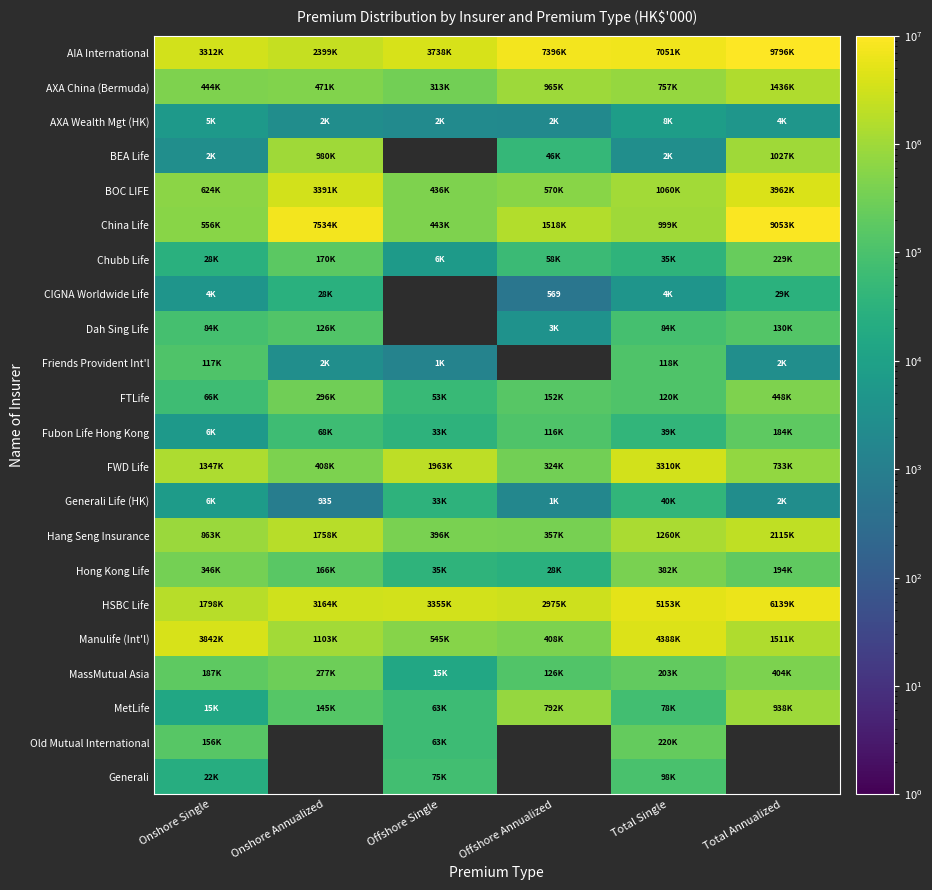

Rank the series by their maximum value, from highest to lowest.

AIA International, China Life, HSBC Life, Manulife (Int'l), BOC LIFE, FWD Life, Hang Seng Insurance, AXA China (Bermuda), BEA Life, MetLife, FTLife, MassMutual Asia, Hong Kong Life, Chubb Life, Old Mutual International, Fubon Life Hong Kong, Dah Sing Life, Friends Provident Int'l, Generali, Generali Life (HK), CIGNA Worldwide Life, AXA Wealth Mgt (HK)